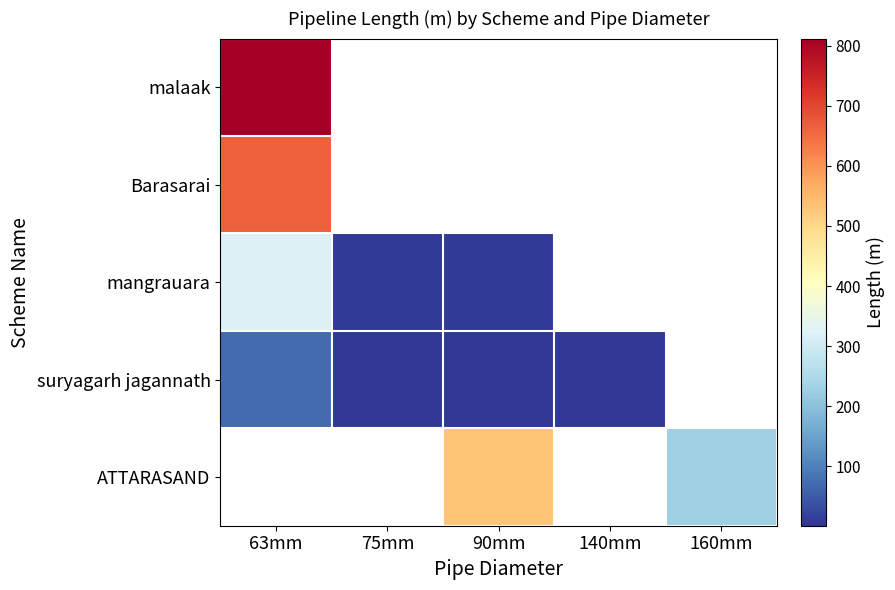

Between 75mm and 63mm, which is larger?

63mm